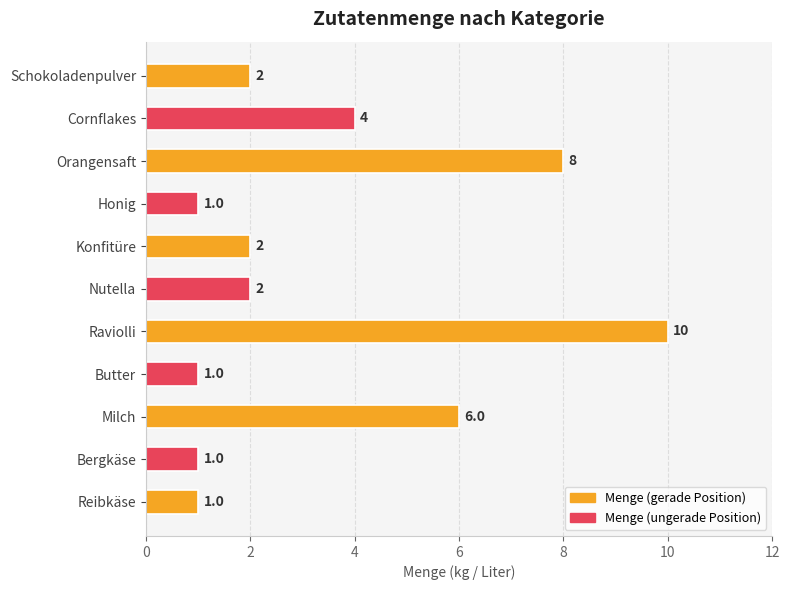

How many distinct data groups are displayed?

1